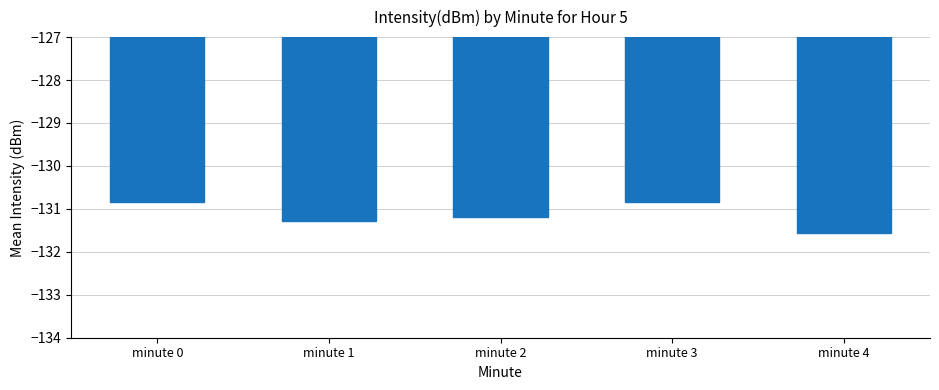

What is the difference between the maximum and second lowest values?

0.4